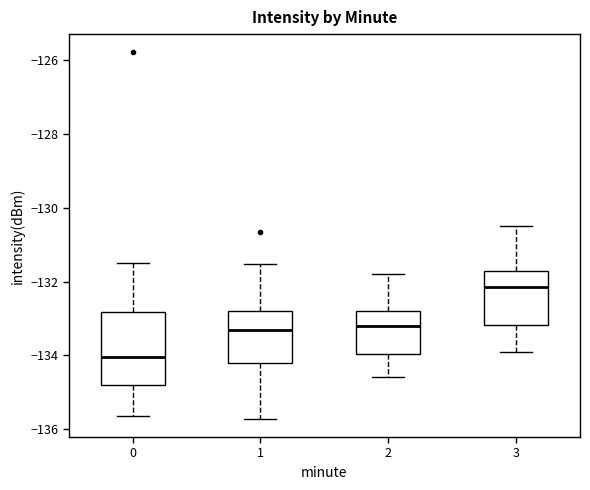

Reading left to right, read every box against the y-axis: the position of its median line, the range the box covers, and the ends of its whiskers. The values are not printed on the chart, so give them approximately, as read against the axis.

0: median -134.0, box -134.8 to -132.8, whiskers -135.6 to -131.4
1: median -133.4, box -134.2 to -132.8, whiskers -135.8 to -131.6
2: median -133.2, box -134.0 to -132.8, whiskers -134.6 to -131.8
3: median -132.2, box -133.2 to -131.6, whiskers -133.8 to -130.4